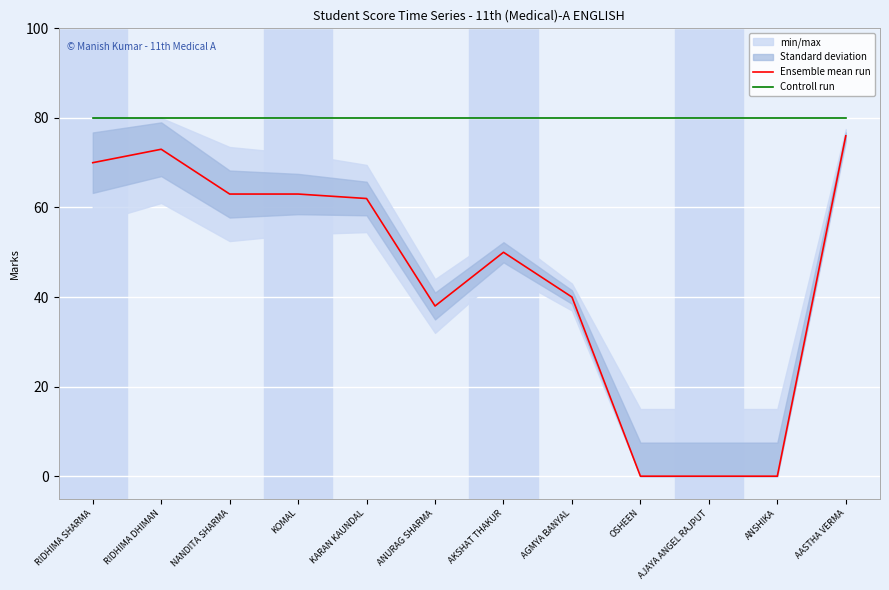

True or false: Ensemble mean run and Controll run cross at least once.

False